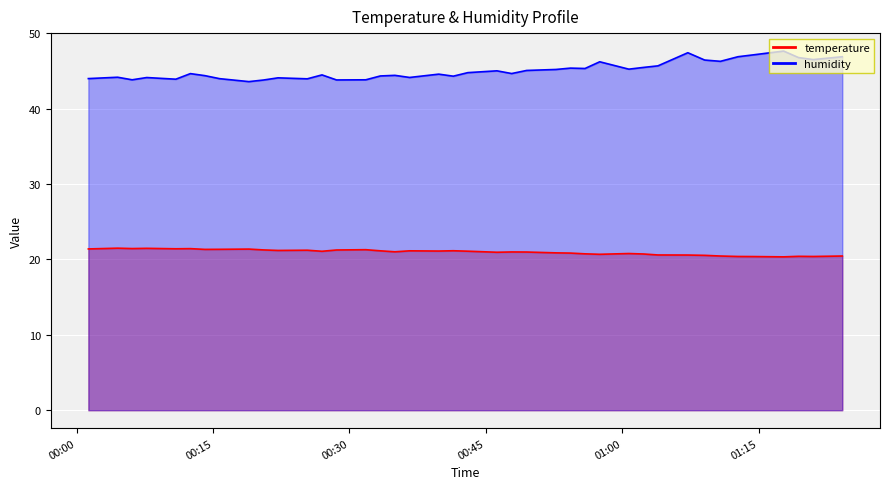

What is the value of the temperature point at the 9th from the left?

21.4